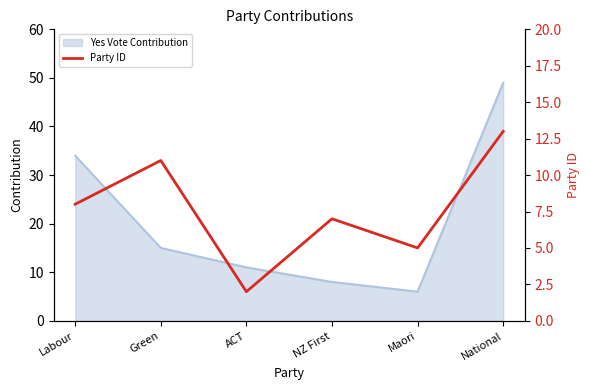

At which label is the value closest to 7?

NZ First